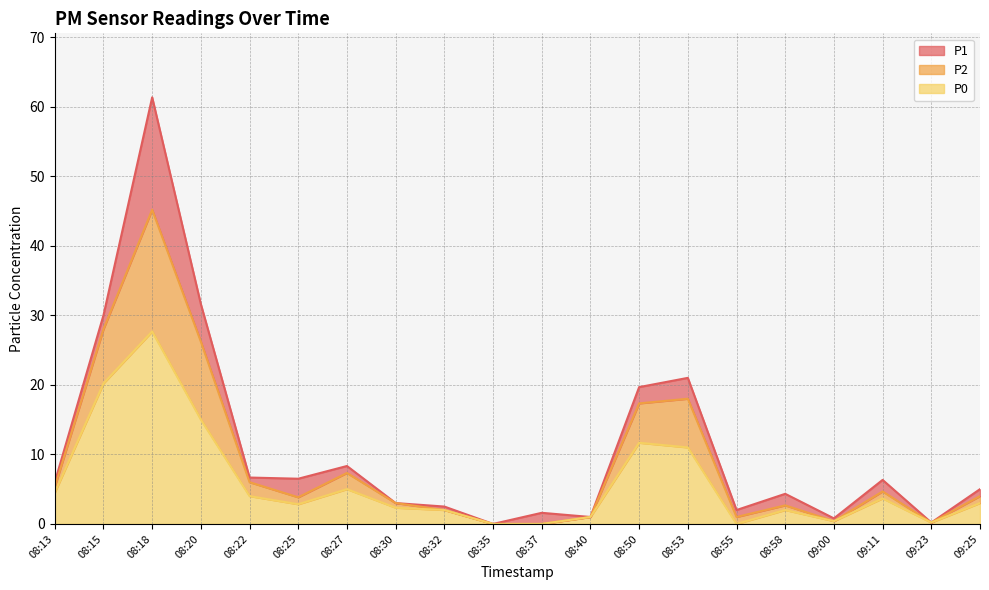

List the series in order of their overall mean, highest first.

P1, P2, P0